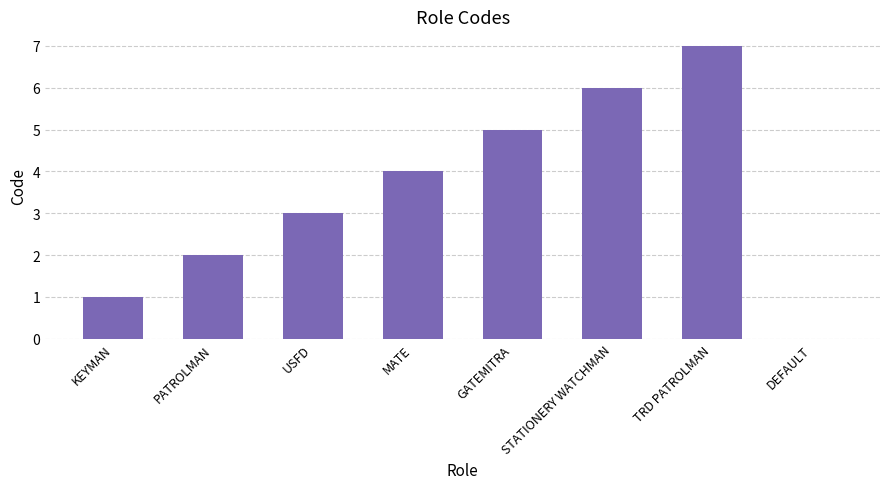

What is the approximate value at GATEMITRA?

5